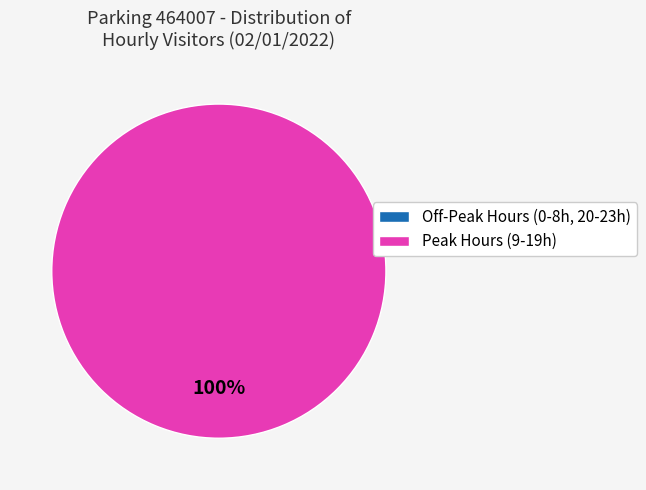

The 4 slice represents 0% of the pie. True or false?

True